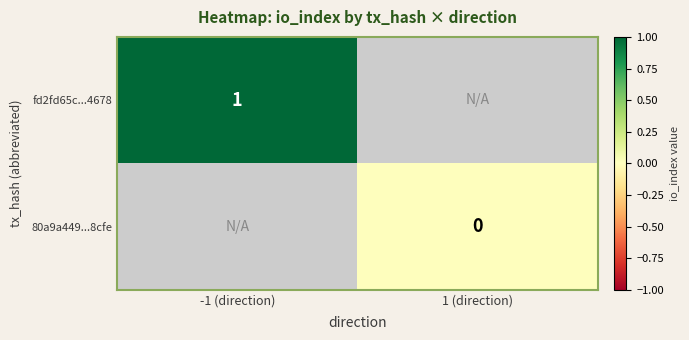

Rank the categories by fd2fd65c...4678 value from highest to lowest.

-1 (direction), 1 (direction)